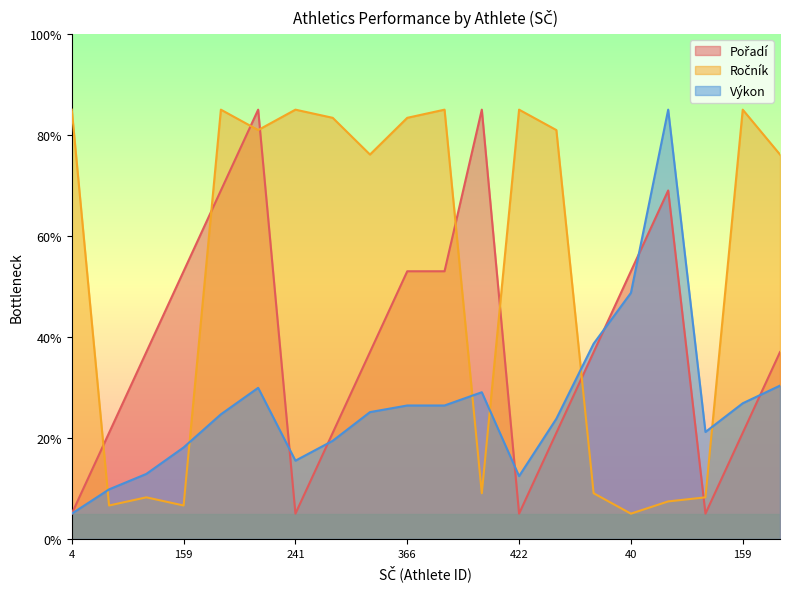

Rank the series at 366 from highest to lowest value.

Ročník, Pořadí, Výkon